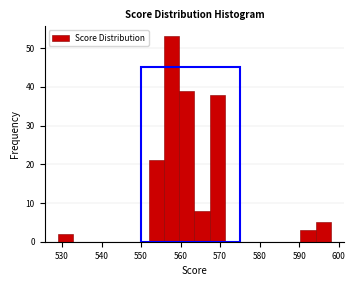

Read against the x-axis, roughly where is the centre of the tallest bar?

558